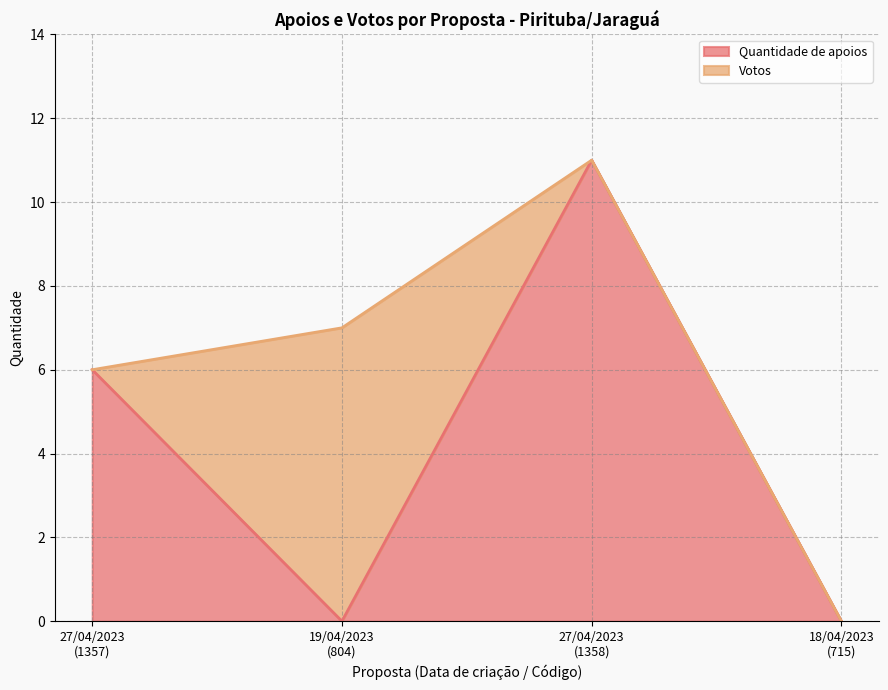

True or false: the data shows 4 at 18/04/2023
(715).

False